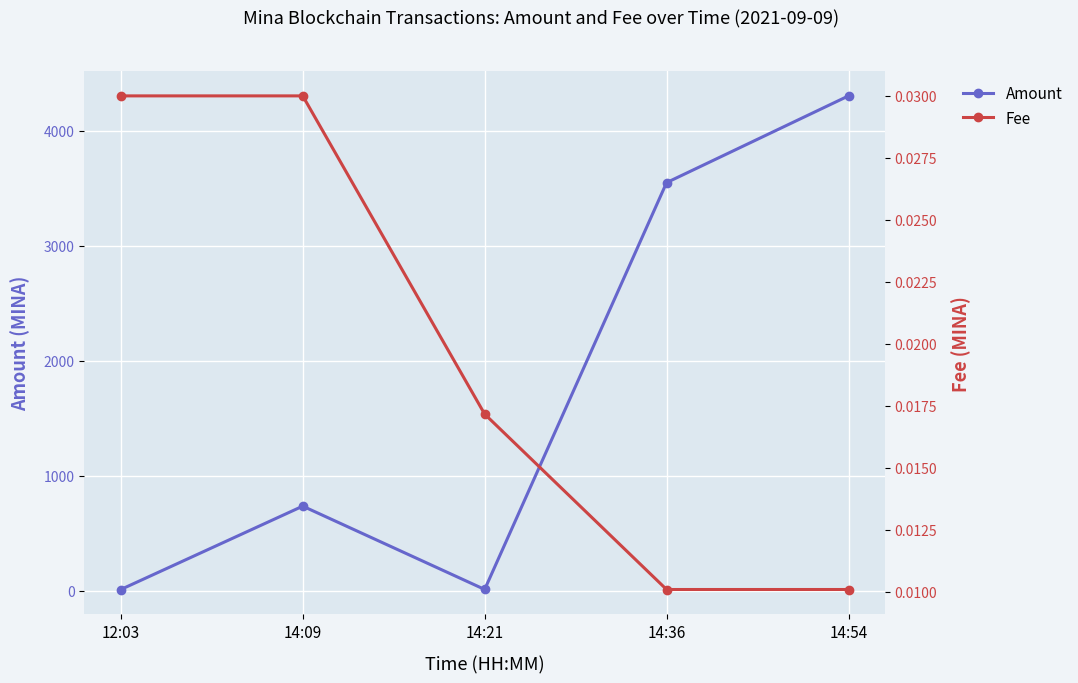

Count the number of data series in this chart.

2